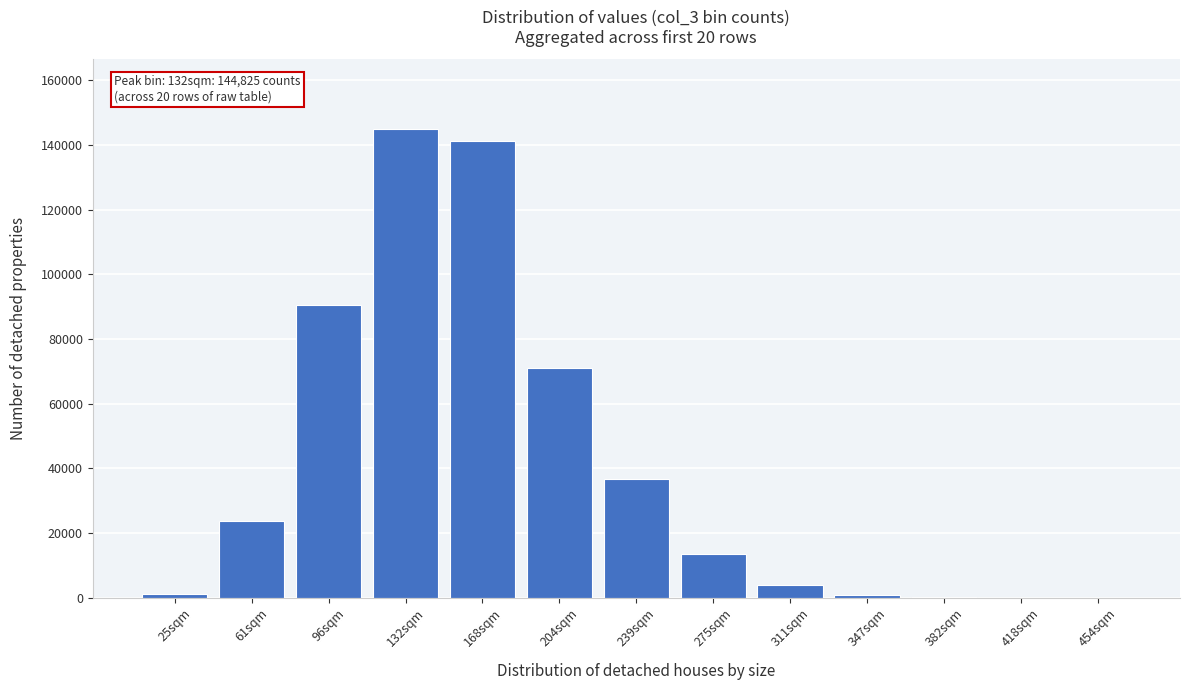

Which has a higher value, 311sqm or 275sqm?

275sqm